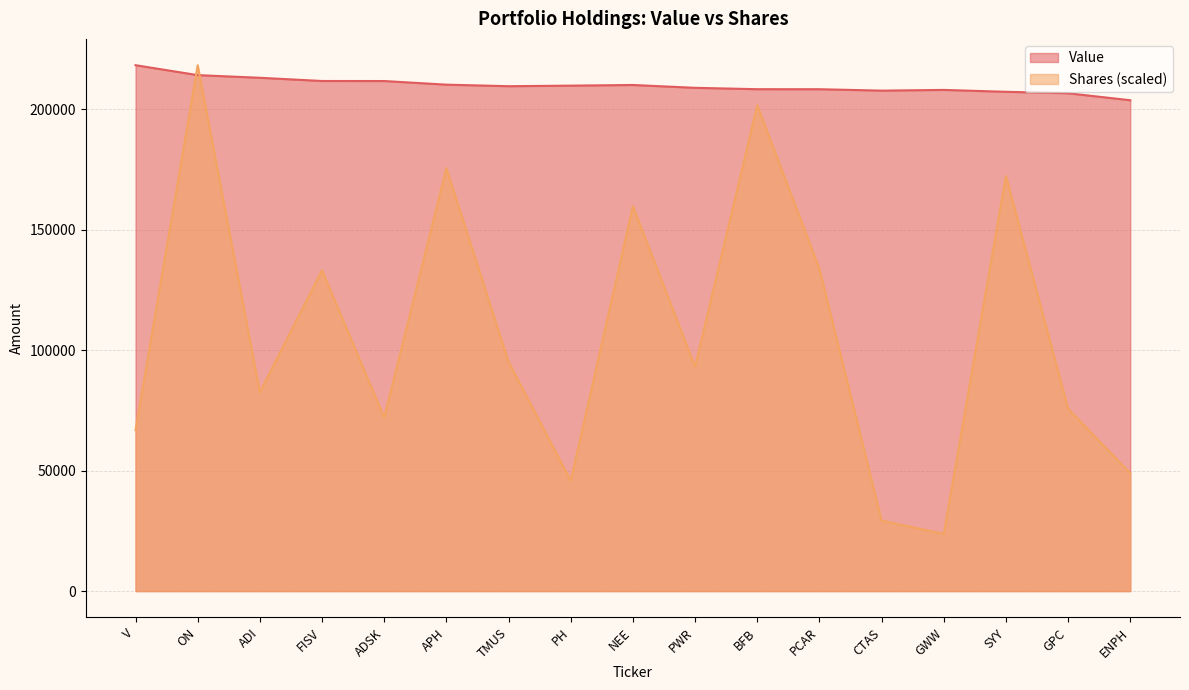

At which label does Value reach its peak?

V